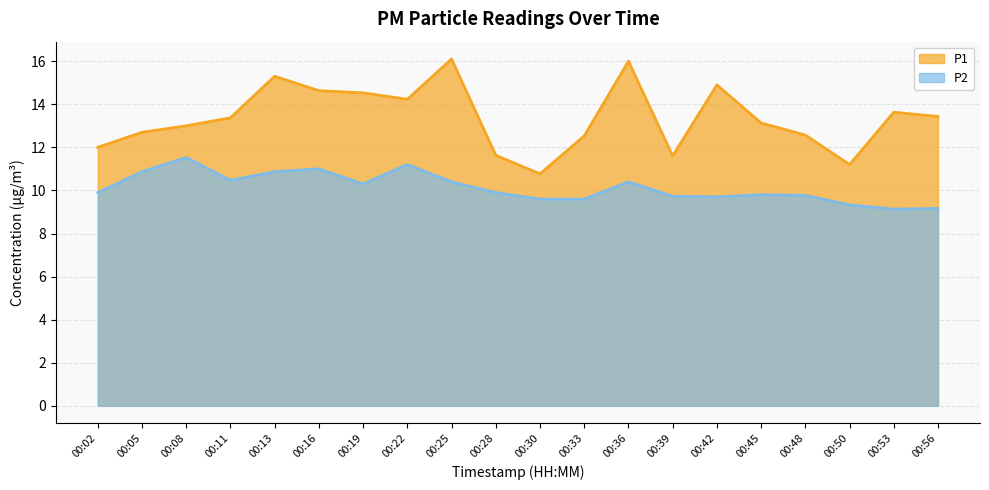

Where is the first local maximum for P1?

00:13